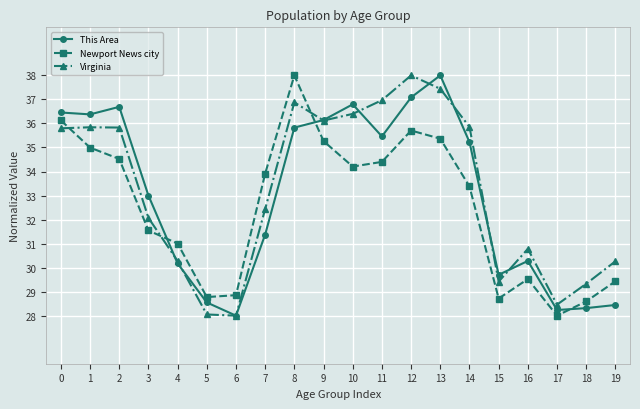

Rank the series by their average value, from highest to lowest.

Virginia, This Area, Newport News city